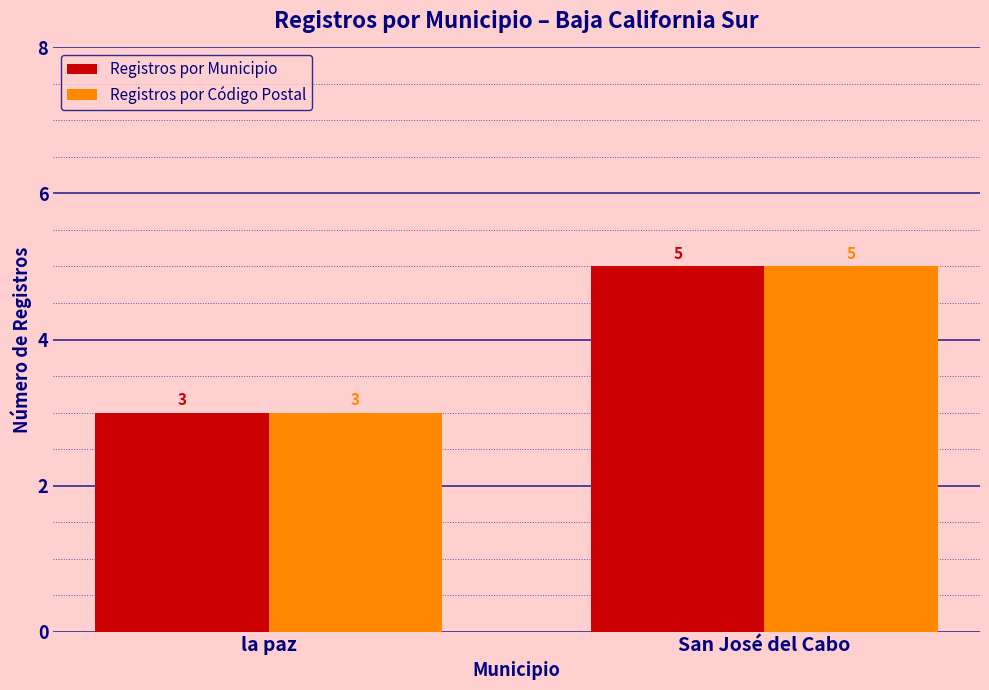

What is the approximate value of Registros por Municipio at la paz?

3